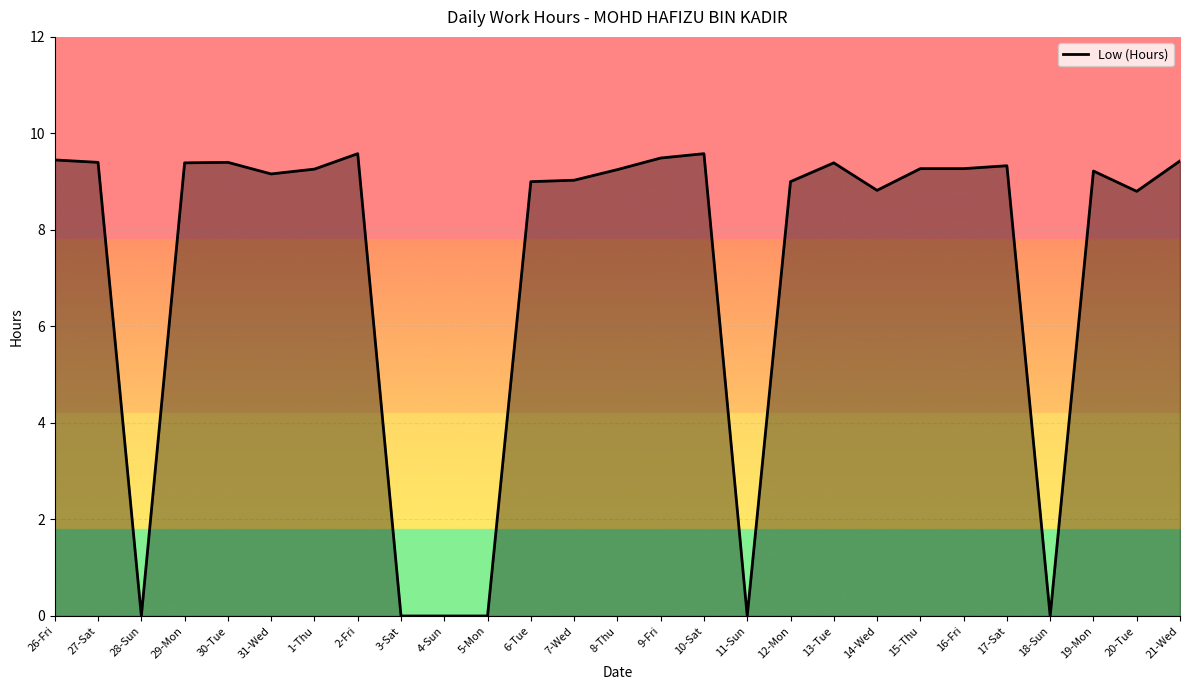

The chart shows a value of 9.0 at 12-Mon. True or false?

True